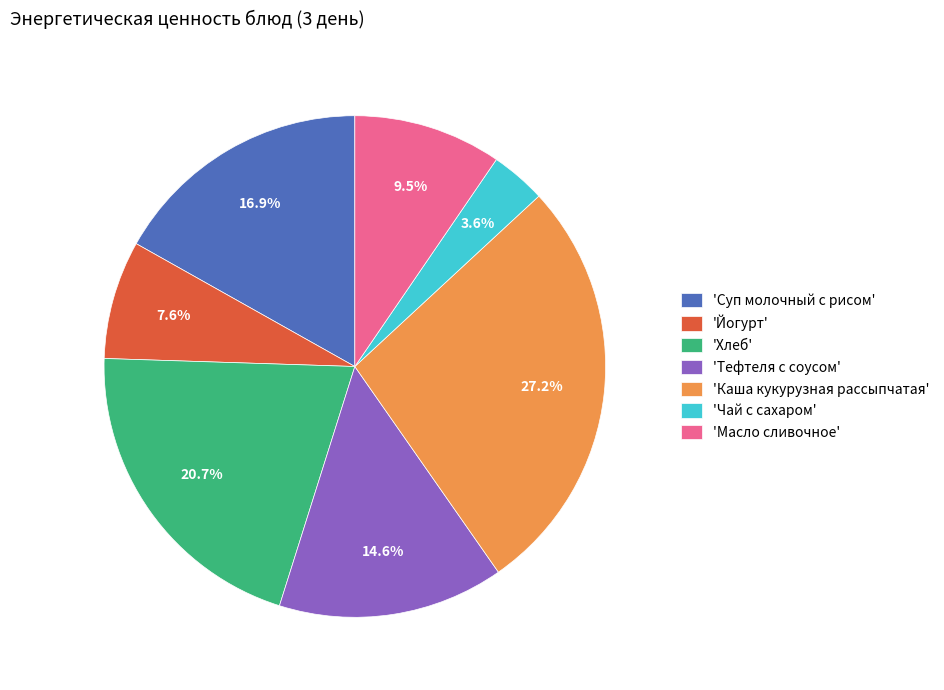

How many slices are in this pie chart?

7